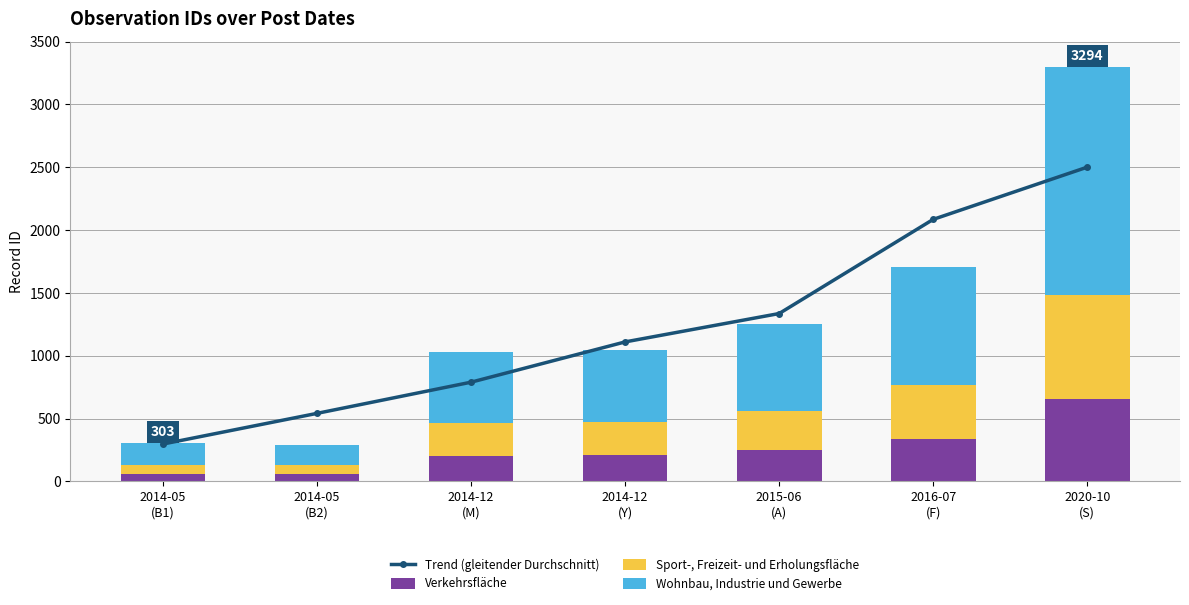

The value of Verkehrsfläche at 2014-12
(Y) is 292.2. True or false?

False